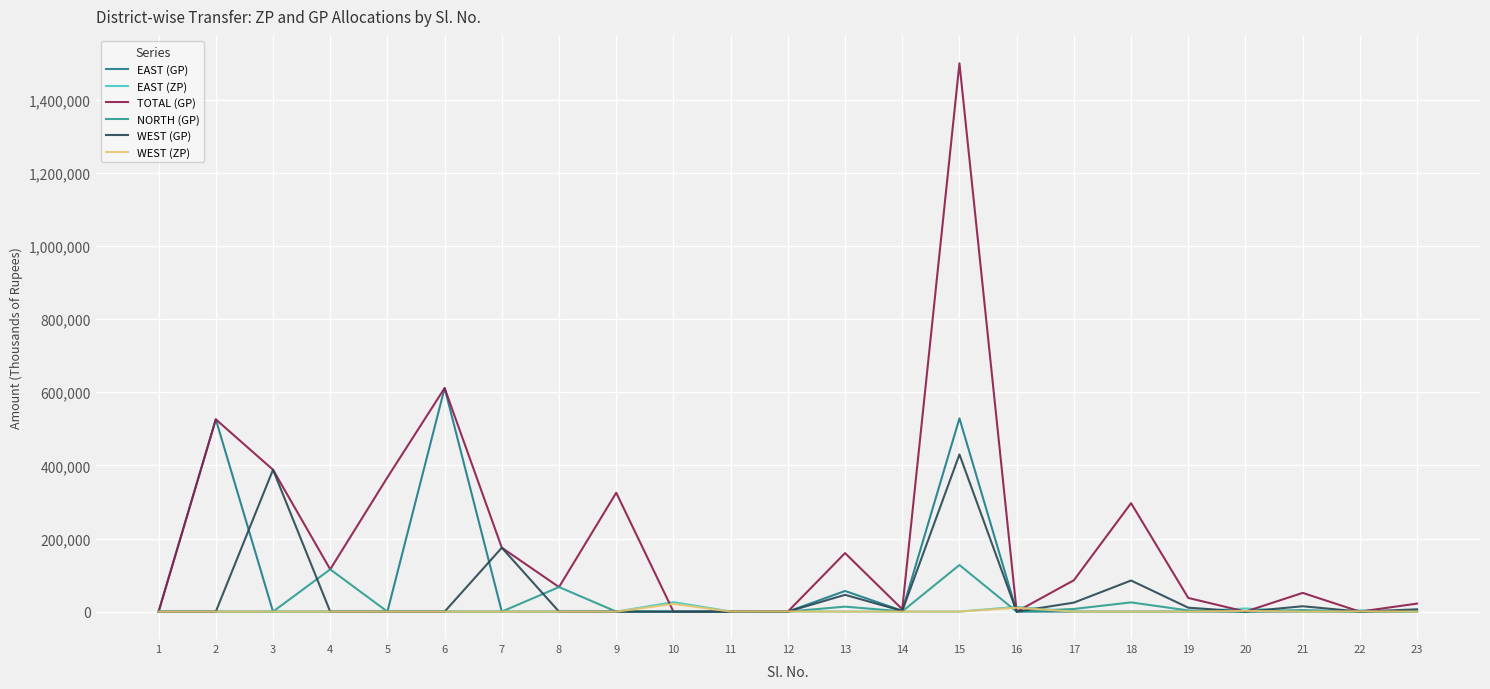

How many lines are shown in the chart?

6